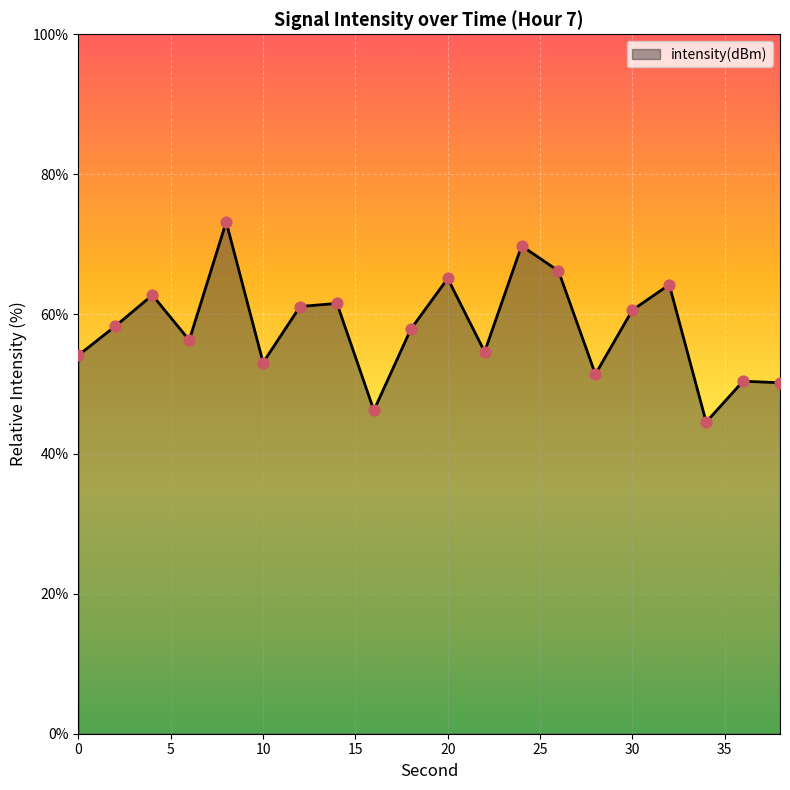

What is the difference between the maximum and minimum values?

28.6